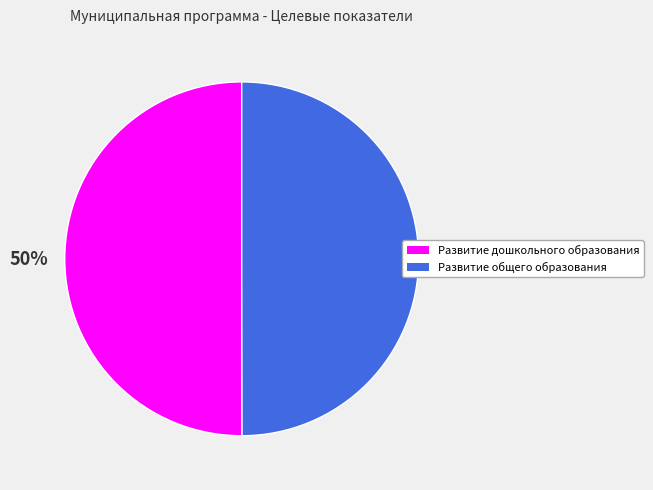

To the nearest percent, what portion does Развитие общего образования represent?

50%